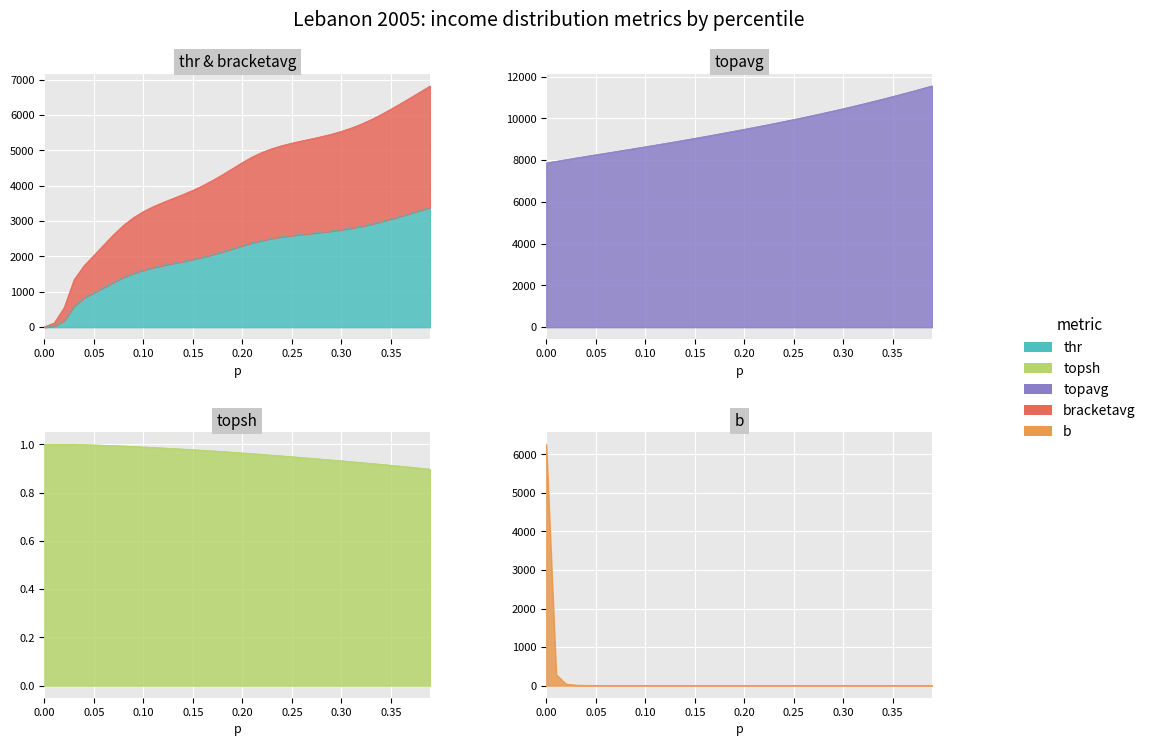

Reading left to right, extract all data points from this chart.

thr: 0.0=1.3	0.01=27.4	0.02=187.8	0.03=590.1	0.04=831.8	0.05=977.1	0.06=1126.2	0.07=1274.2	0.08=1411.6	0.09=1525.9	0.1=1616.1	0.11=1688.9	0.12=1750.4	0.13=1806.3	0.14=1861.4	0.15=1919.7	0.16=1984.0	0.17=2055.8	0.18=2135.1	0.19=2220.1	0.2=2306.8	0.21=2388.8	0.22=2458.1	0.23=2513.4	0.24=2557.8	0.25=2594.3	0.26=2626.0	0.27=2655.6	0.28=2685.9	0.29=2719.2	0.3=2757.6	0.31=2802.7	0.32=2855.6	0.33=2916.7	0.34=2985.8	0.35=3061.6	0.36=3141.8	0.37=3223.8	0.38=3307.0	0.39=3391.4
topsh: 0.0=1.0	0.01=1.0	0.02=1.0	0.03=1.0	0.04=1.0	0.05=1.0	0.06=1.0	0.07=1.0	0.08=1.0	0.09=1.0	0.1=1.0	0.11=1.0	0.12=1.0	0.13=1.0	0.14=1.0	0.15=1.0	0.16=1.0	0.17=1.0	0.18=1.0	0.19=1.0	0.2=1.0	0.21=1.0	0.22=1.0	0.23=1.0	0.24=1.0	0.25=0.9	0.26=0.9	0.27=0.9	0.28=0.9	0.29=0.9	0.3=0.9	0.31=0.9	0.32=0.9	0.33=0.9	0.34=0.9	0.35=0.9	0.36=0.9	0.37=0.9	0.38=0.9	0.39=0.9
topavg: 0.0=7864.2	0.01=7943.6	0.02=8023.7	0.03=8102.7	0.04=8179.3	0.05=8255.9	0.06=8332.5	0.07=8409.2	0.08=8486.0	0.09=8563.1	0.1=8640.7	0.11=8719.2	0.12=8798.8	0.13=8879.5	0.14=8961.4	0.15=9044.6	0.16=9129.0	0.17=9214.7	0.18=9301.5	0.19=9389.5	0.2=9478.5	0.21=9568.8	0.22=9660.4	0.23=9753.6	0.24=9848.5	0.25=9945.5	0.26=10044.6	0.27=10146.0	0.28=10249.9	0.29=10356.1	0.3=10465.0	0.31=10576.4	0.32=10690.3	0.33=10806.8	0.34=10925.8	0.35=11047.4	0.36=11171.6	0.37=11298.4	0.38=11427.9	0.39=11560.4
bracketavg: 0.0=9.3	0.01=119.1	0.02=552.3	0.03=1339.8	0.04=1735.8	0.05=2028.6	0.06=2326.8	0.07=2618.5	0.08=2882.6	0.09=3098.6	0.1=3269.8	0.11=3409.2	0.12=3529.0	0.13=3640.1	0.14=3751.6	0.15=3870.9	0.16=4003.2	0.17=4150.6	0.18=4312.3	0.19=4483.6	0.2=4655.3	0.21=4813.6	0.22=4944.9	0.23=5049.8	0.24=5134.4	0.25=5204.7	0.26=5266.9	0.27=5326.3	0.28=5388.2	0.29=5457.2	0.3=5537.2	0.31=5631.1	0.32=5741.0	0.33=5867.3	0.34=6009.0	0.35=6163.0	0.36=6324.4	0.37=6489.0	0.38=6656.1	0.39=6825.4
b: 0.0=6263.4	0.01=290.0	0.02=42.7	0.03=13.7	0.04=9.8	0.05=8.4	0.06=7.4	0.07=6.6	0.08=6.0	0.09=5.6	0.1=5.3	0.11=5.2	0.12=5.0	0.13=4.9	0.14=4.8	0.15=4.7	0.16=4.6	0.17=4.5	0.18=4.4	0.19=4.2	0.2=4.1	0.21=4.0	0.22=3.9	0.23=3.9	0.24=3.9	0.25=3.8	0.26=3.8	0.27=3.8	0.28=3.8	0.29=3.8	0.3=3.8	0.31=3.8	0.32=3.7	0.33=3.7	0.34=3.7	0.35=3.6	0.36=3.6	0.37=3.5	0.38=3.5	0.39=3.4